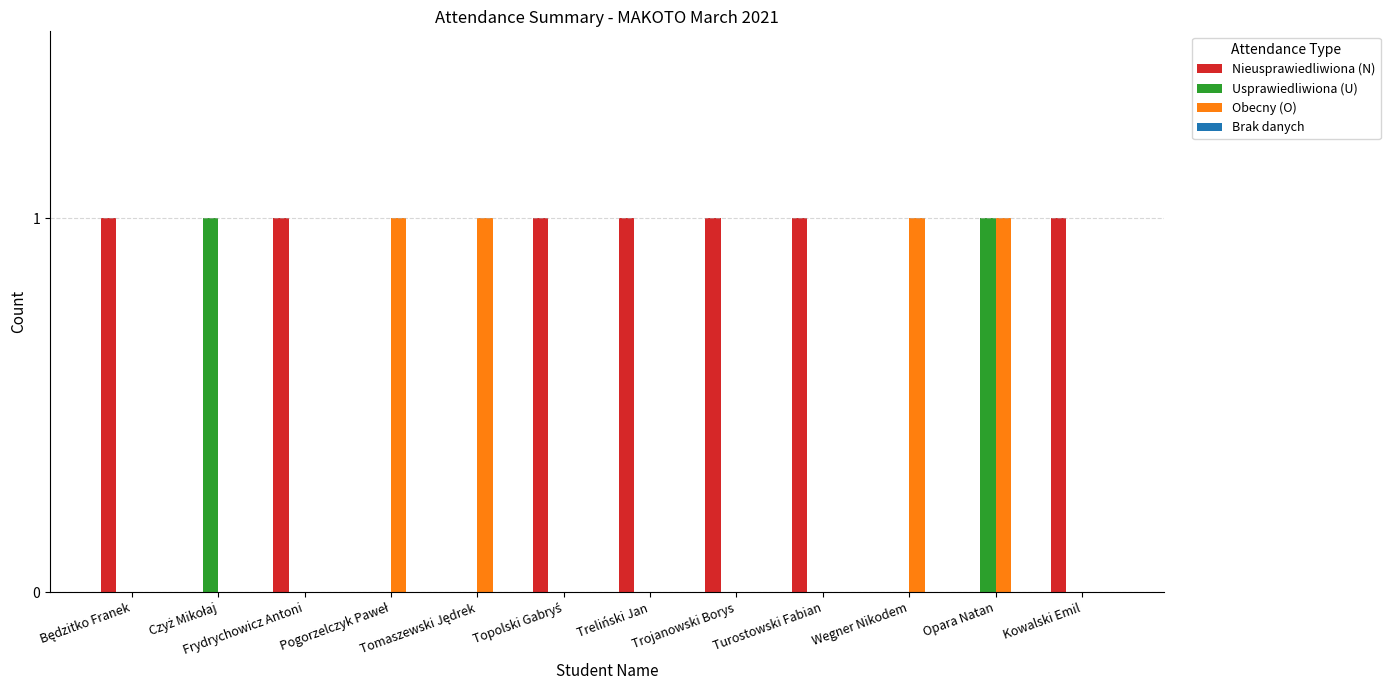

At which category is the sum across all series the highest?

Opara Natan